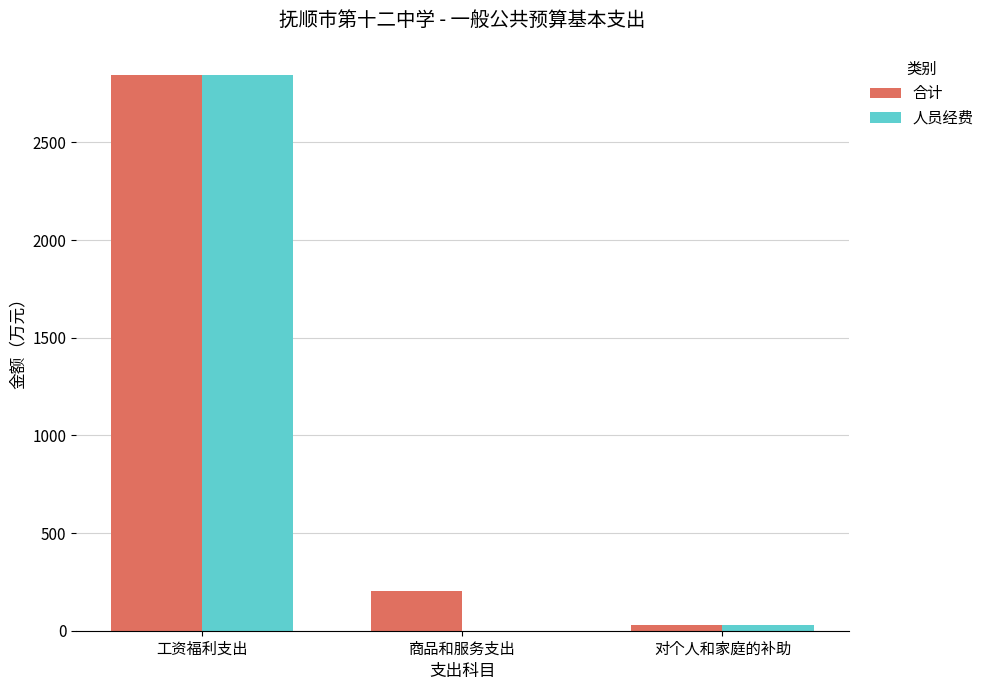

At which category is the sum across all series the highest?

工资福利支出